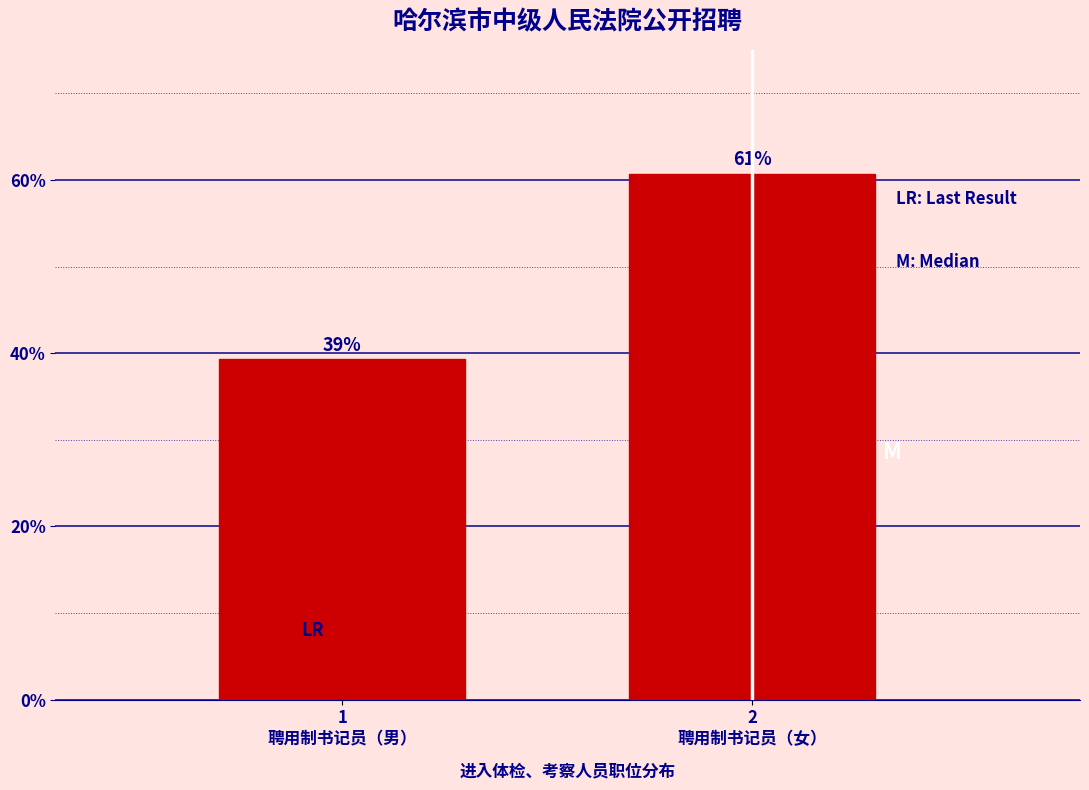

What is the average value?

50.0